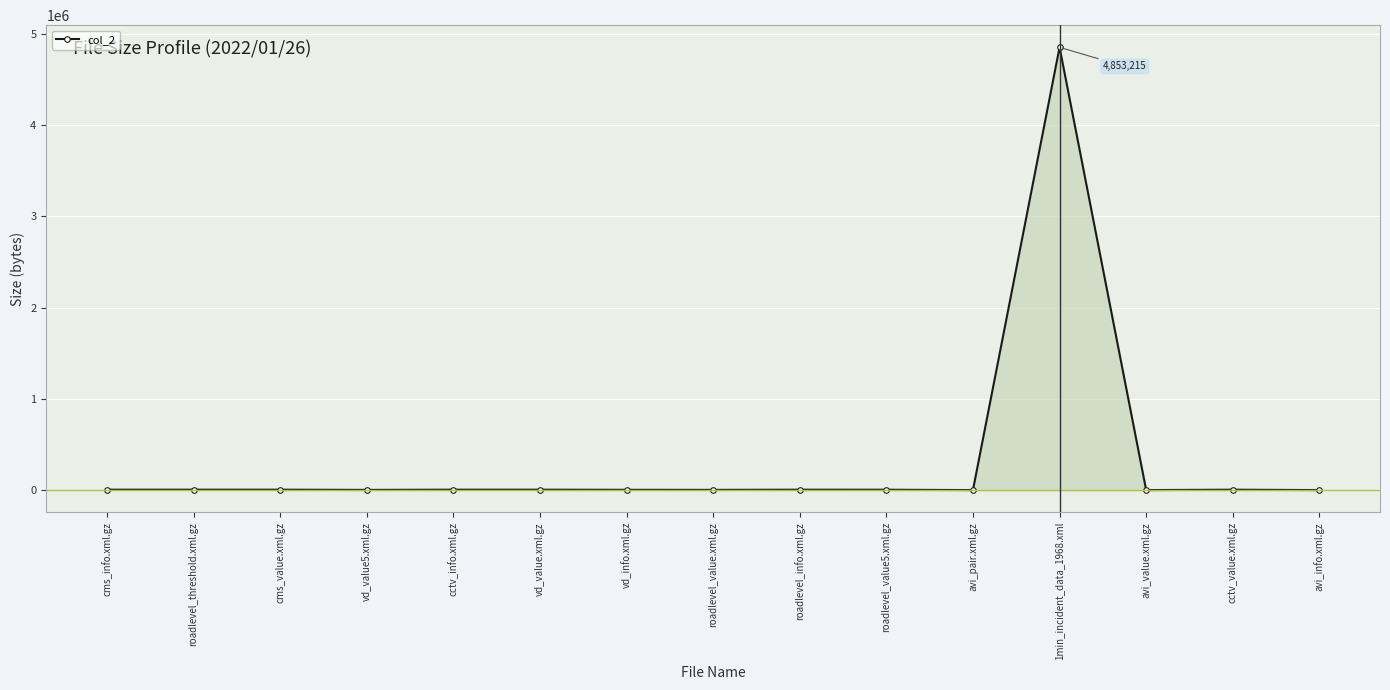

What is the label of the 13th point from the left?

avi_value.xml.gz